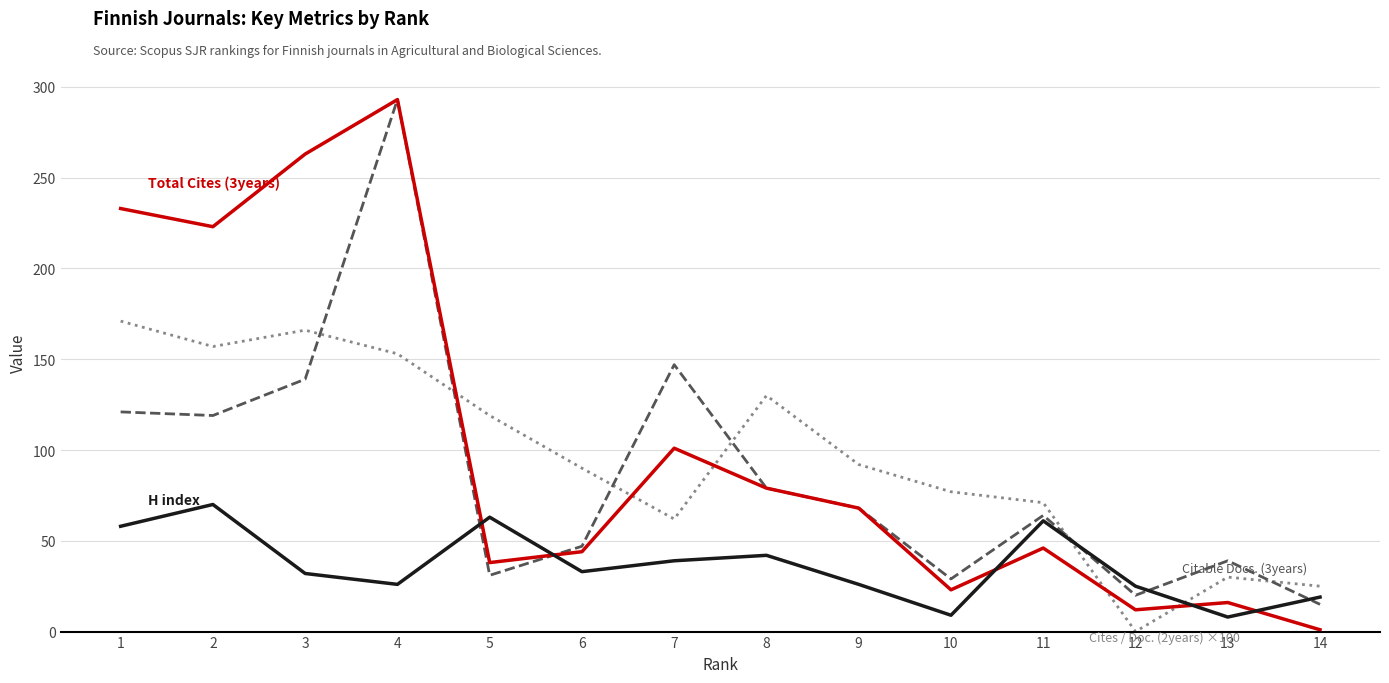

At which category is the sum across all series the highest?

4